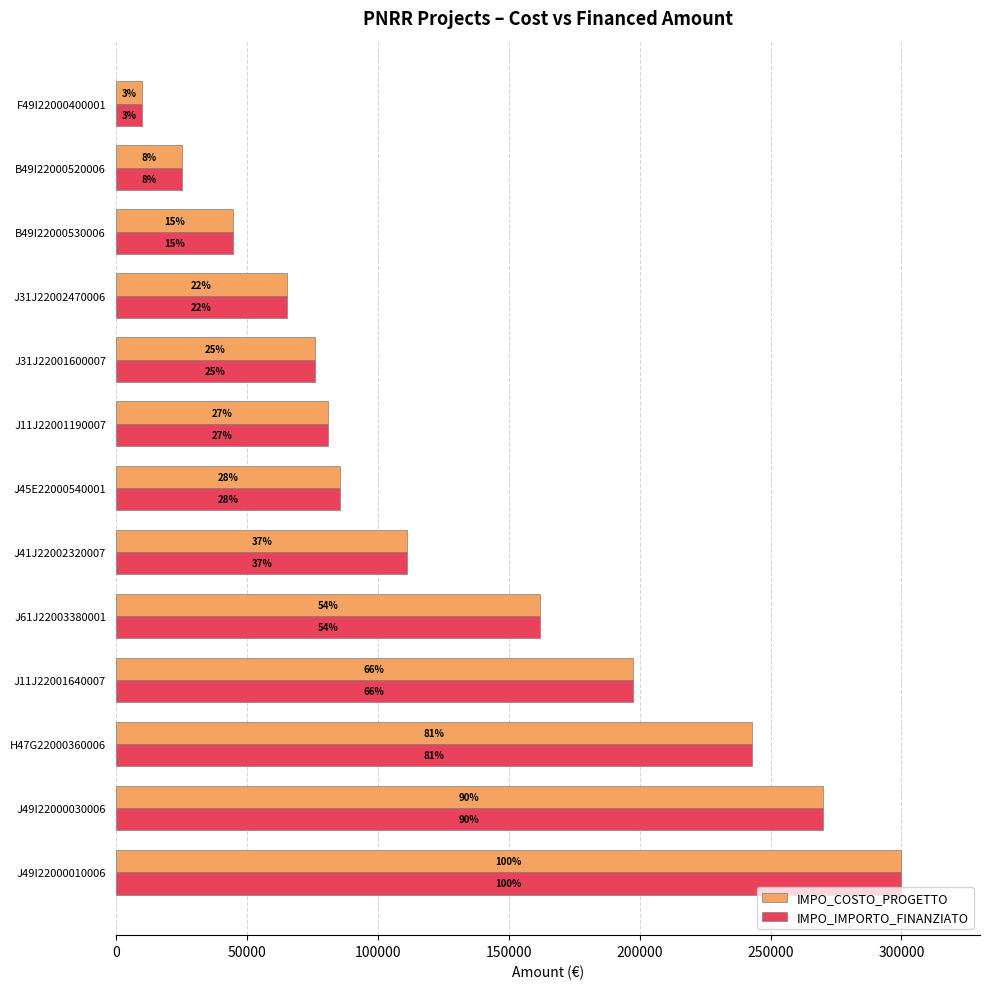

What is the difference between the maximum and minimum values in the IMPO_COSTO_PROGETTO series?

290000